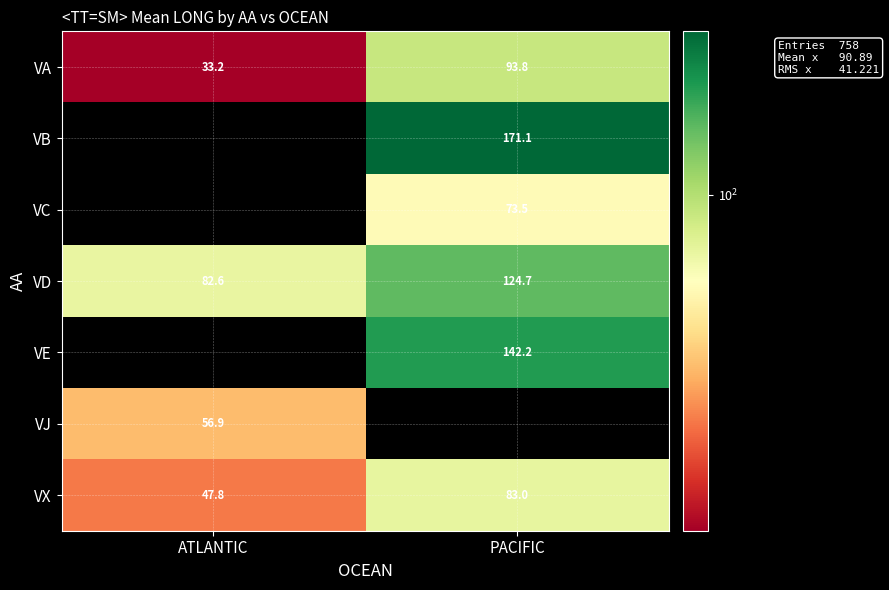

What is the difference between the VX values at ATLANTIC and PACIFIC?

35.2